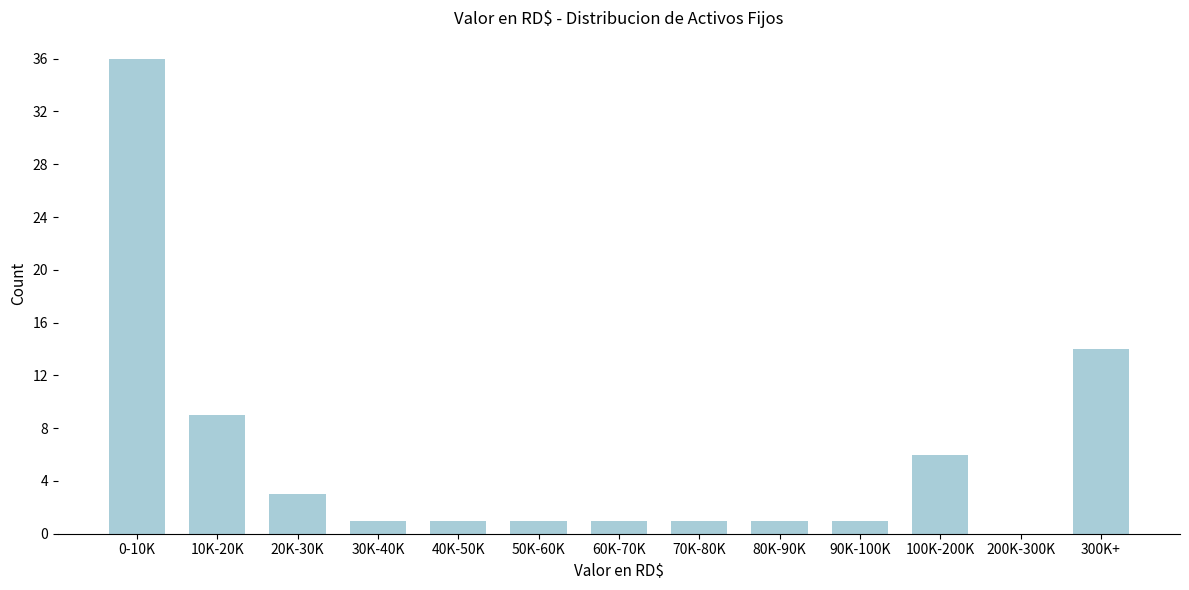

Reading left to right, transcribe all the data shown in this chart.

0-10K=36	10K-20K=9	20K-30K=3	30K-40K=1	40K-50K=1	50K-60K=1	60K-70K=1	70K-80K=1	80K-90K=1	90K-100K=1	100K-200K=6	200K-300K=0	300K+=14